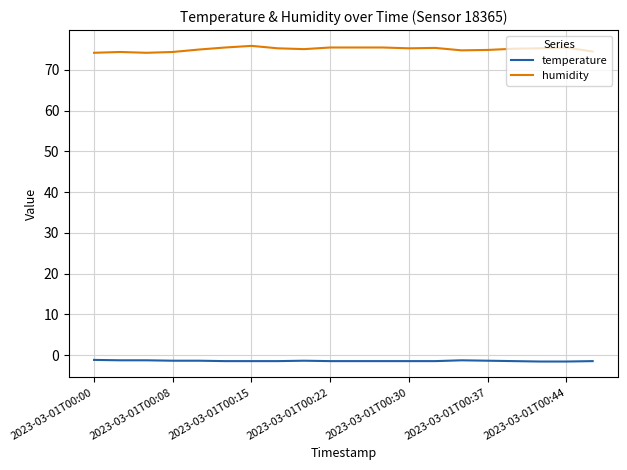

Which series has the largest range (max minus min)?

humidity